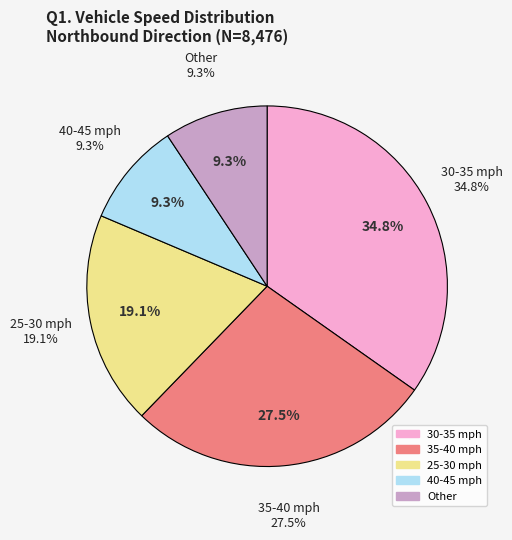

Is there any slice that represents more than half of the pie?

No